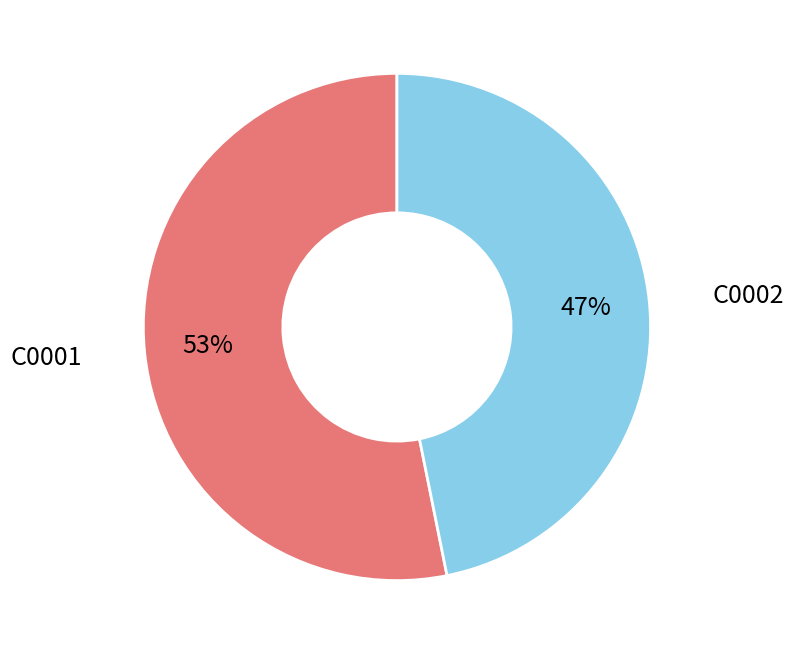

Is there a majority slice in this chart?

Yes